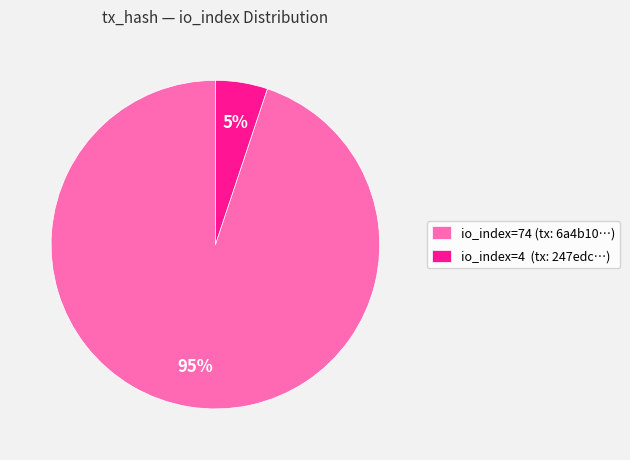

Which category has the smallest portion of the pie?

io_index=4